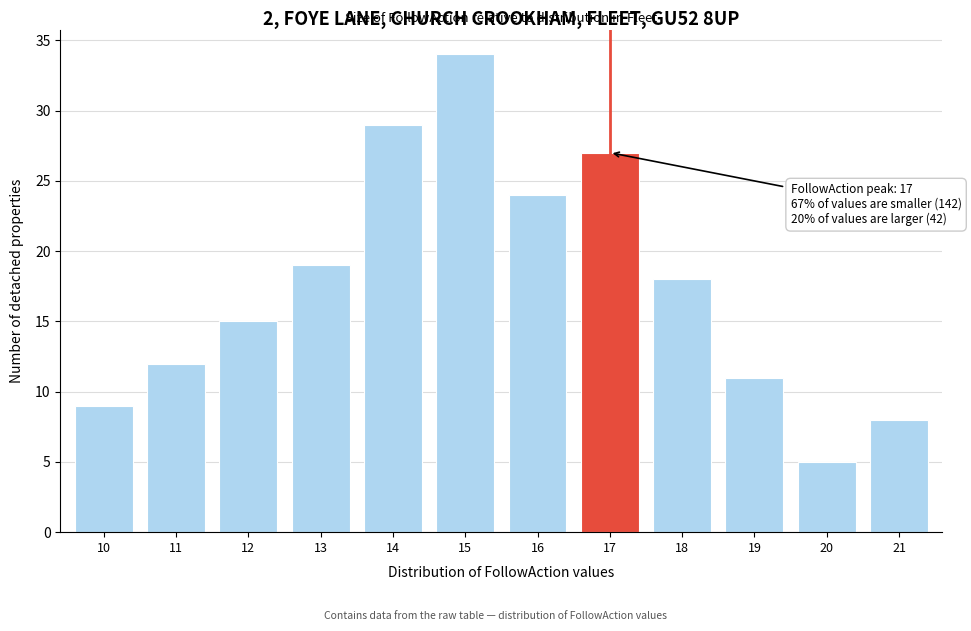

Reading left to right, transcribe all the data shown in this chart.

9	12	15	19	29	34	24	27	18	11	5	8